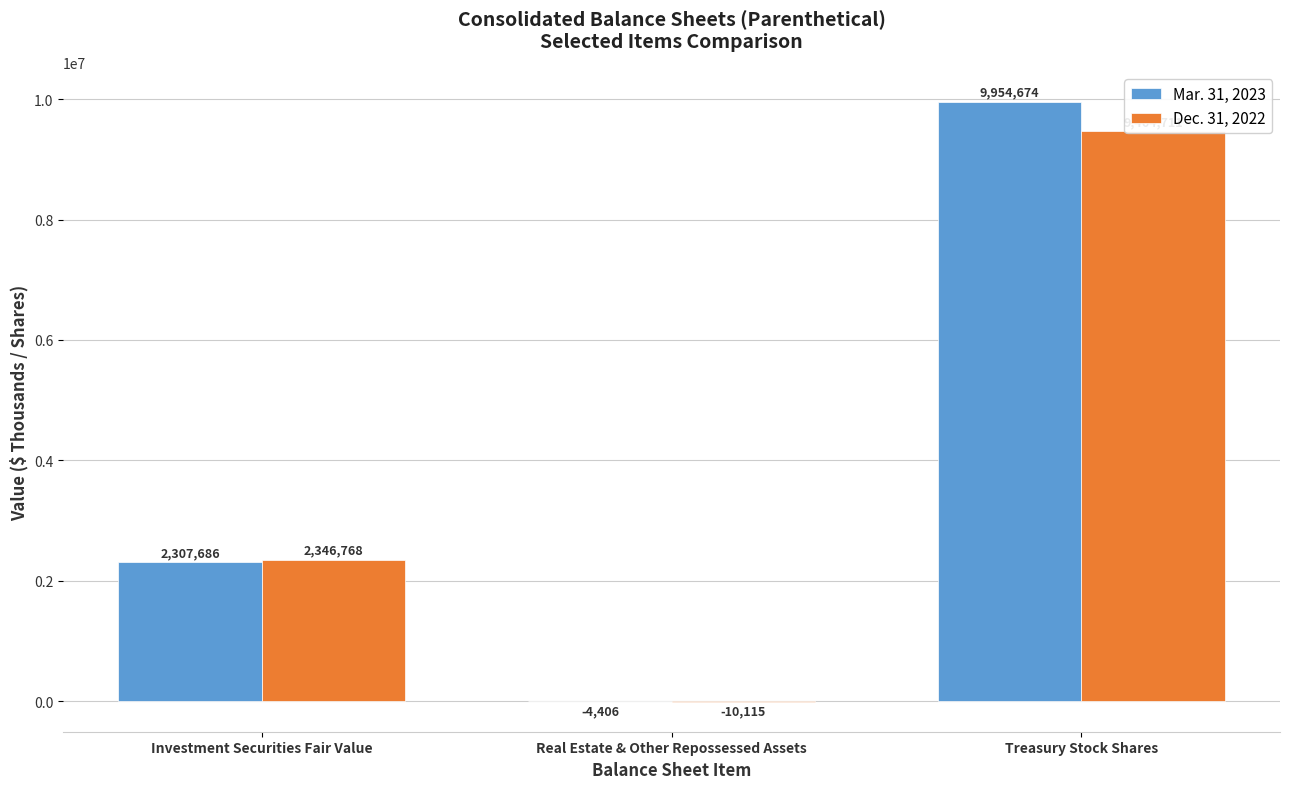

What is the label of the 1st bar from the left?

Investment Securities Fair Value